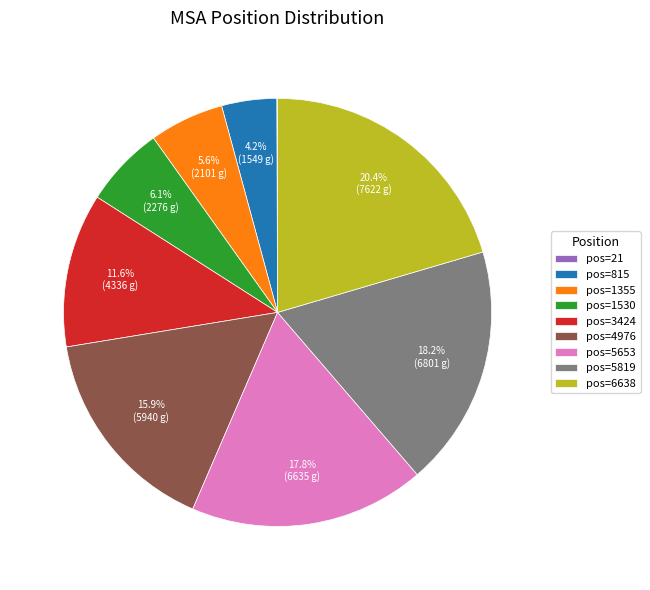

Which has a higher value, pos=1530 or pos=4976?

pos=4976